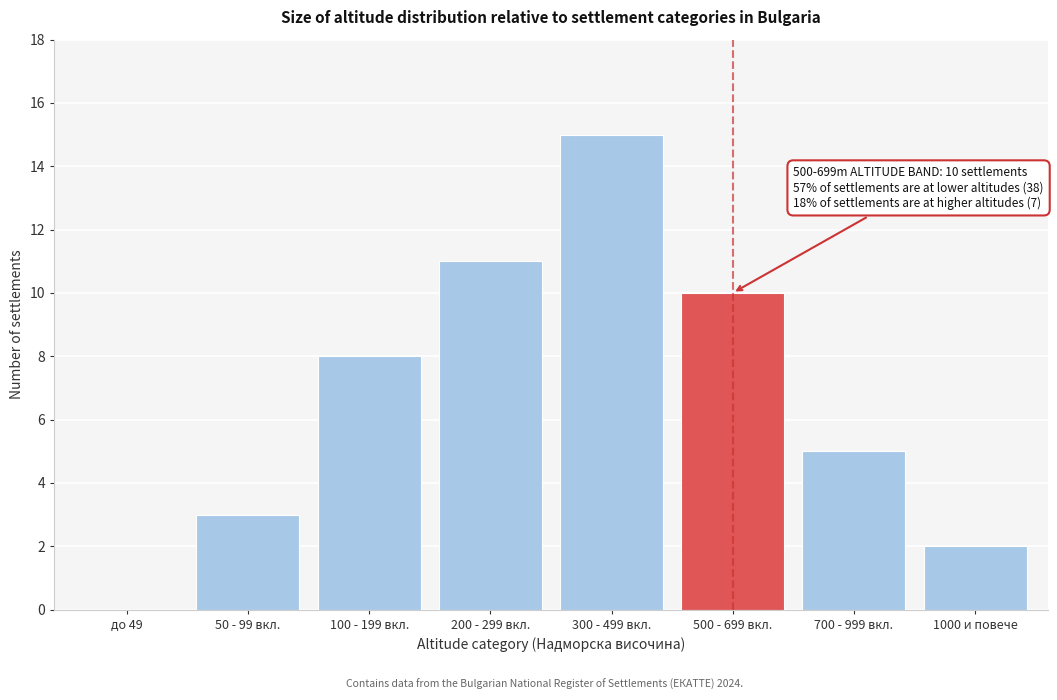

Reading left to right, what are all the values shown in this chart?

до 49=0	50 - 99 вкл.=3	100 - 199 вкл.=8	200 - 299 вкл.=11	300 - 499 вкл.=15	500 - 699 вкл.=10	700 - 999 вкл.=5	1000 и повече=2